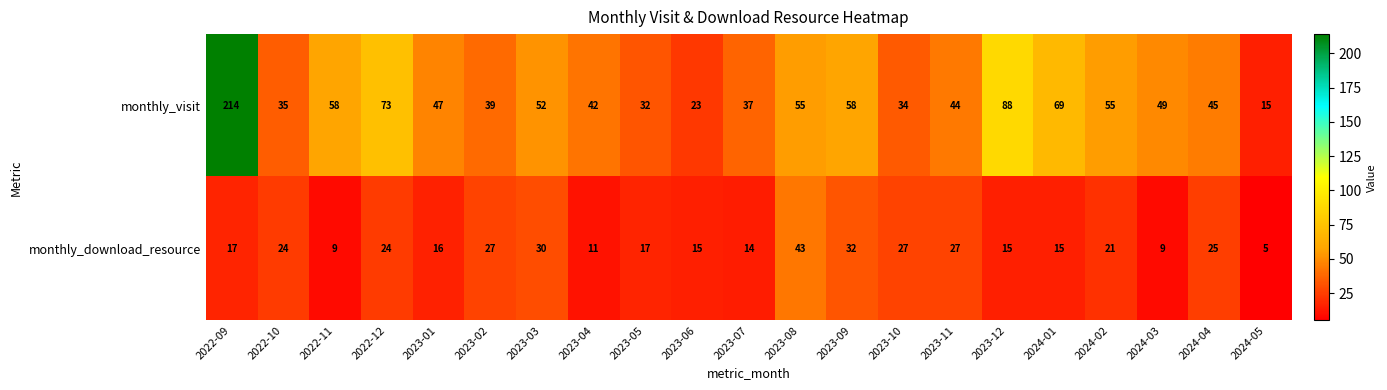

Between 2023-10 and 2023-12, which series saw the biggest shift?

monthly_visit